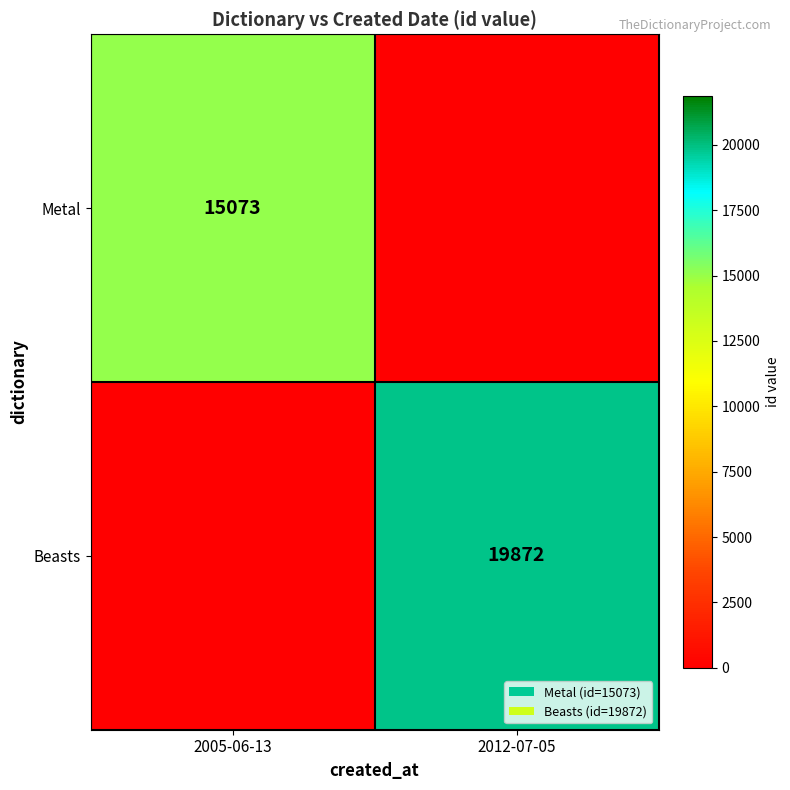

The Metal series shows 15073 at 2005-06-13. True or false?

True